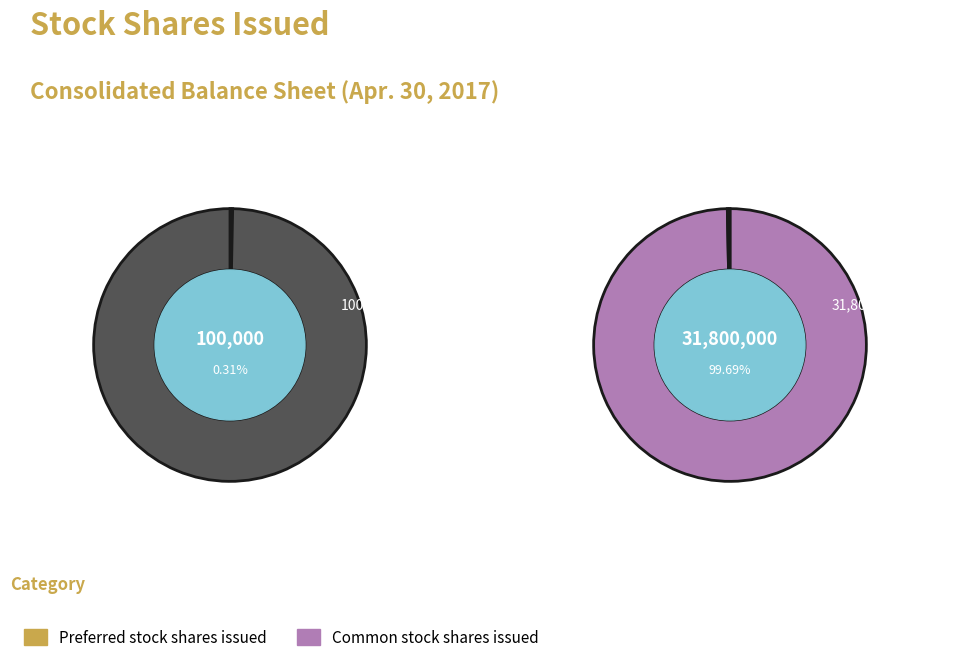

Rank the categories by value from highest to lowest.

Common stock shares issued, Preferred stock shares issued